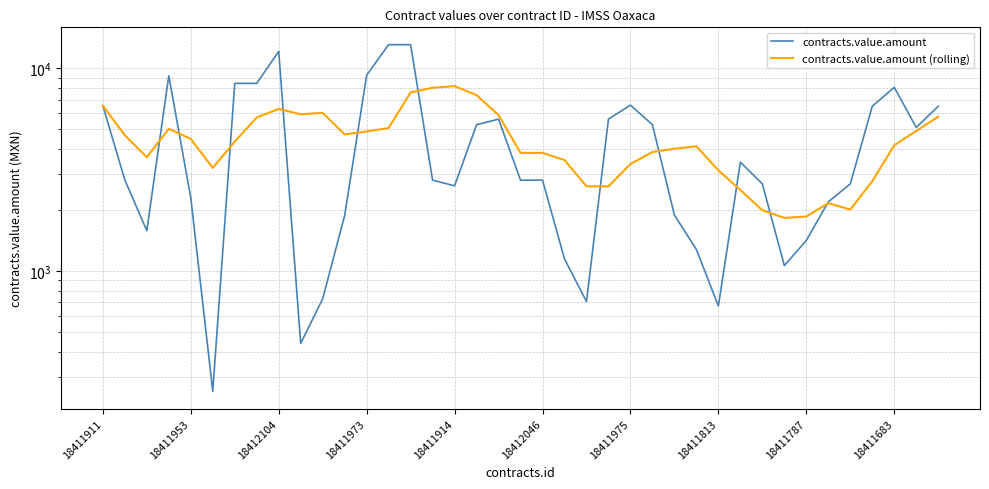

What are all the series names shown in the legend?

contracts.value.amount, contracts.value.amount (rolling)